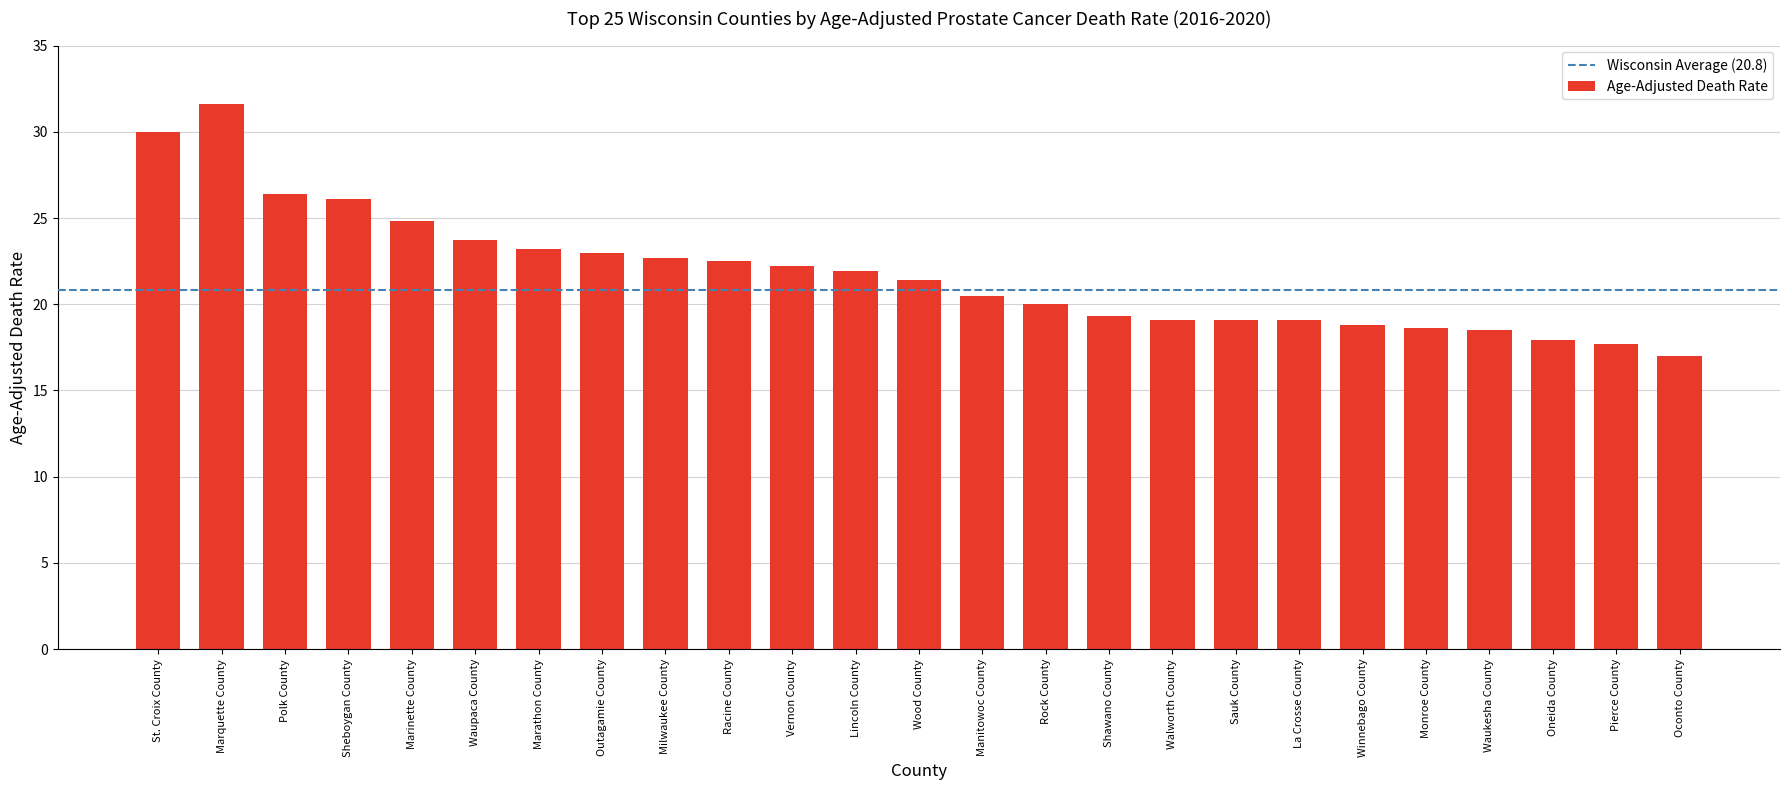

What is the difference between the maximum and second lowest values?

13.9